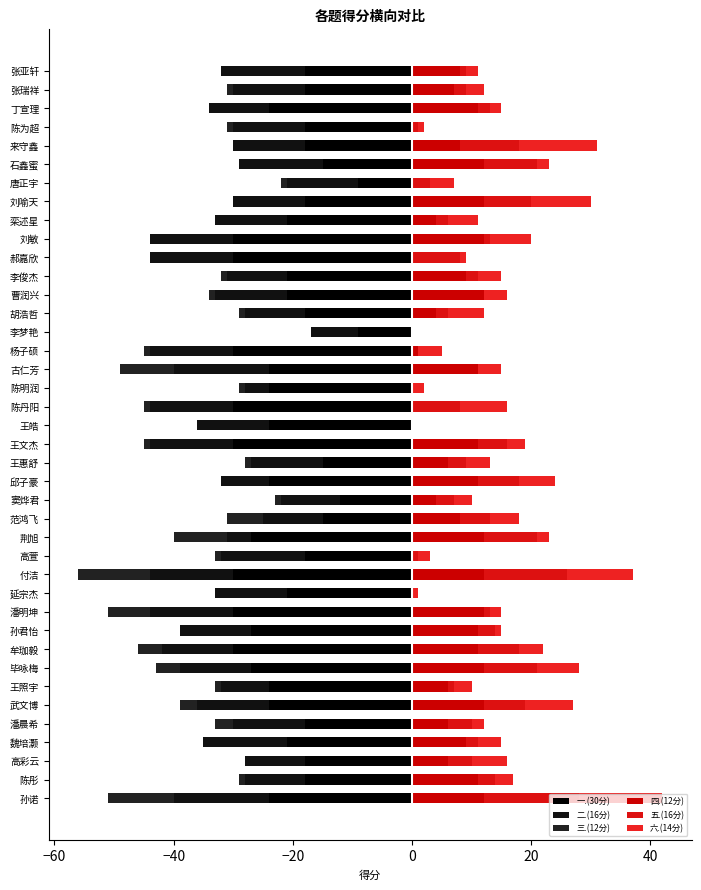

Is the value of 四.(12分) at 高彩云 greater than the value of 五.(16分) at 石鑫蜜?

No